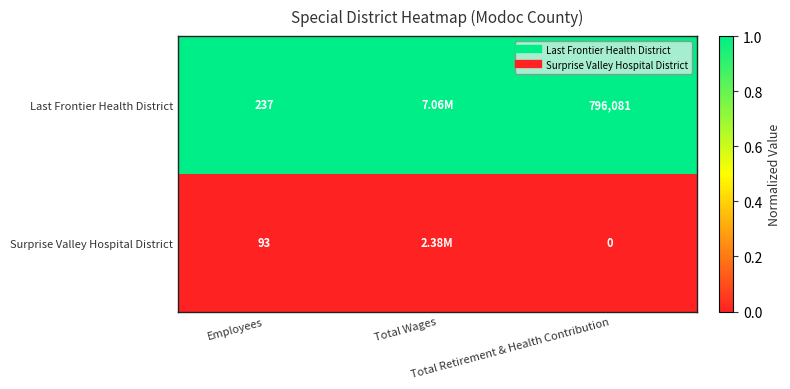

What is the difference between the highest and lowest values at Total Wages?

1